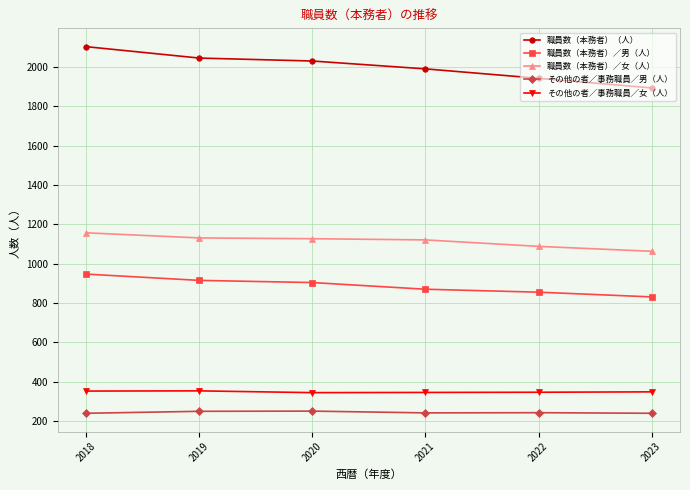

What is the spread (max minus min) of values at 2021?

1750